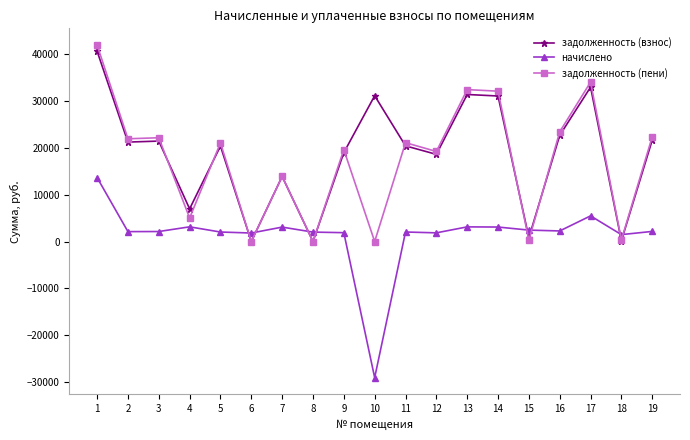

The value of задолженность (пени) at 14 is 32106.0. True or false?

True